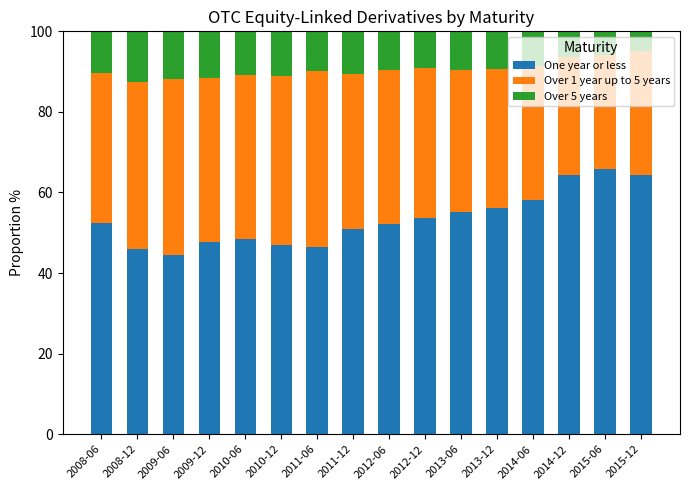

Does the chart contain any negative values?

No